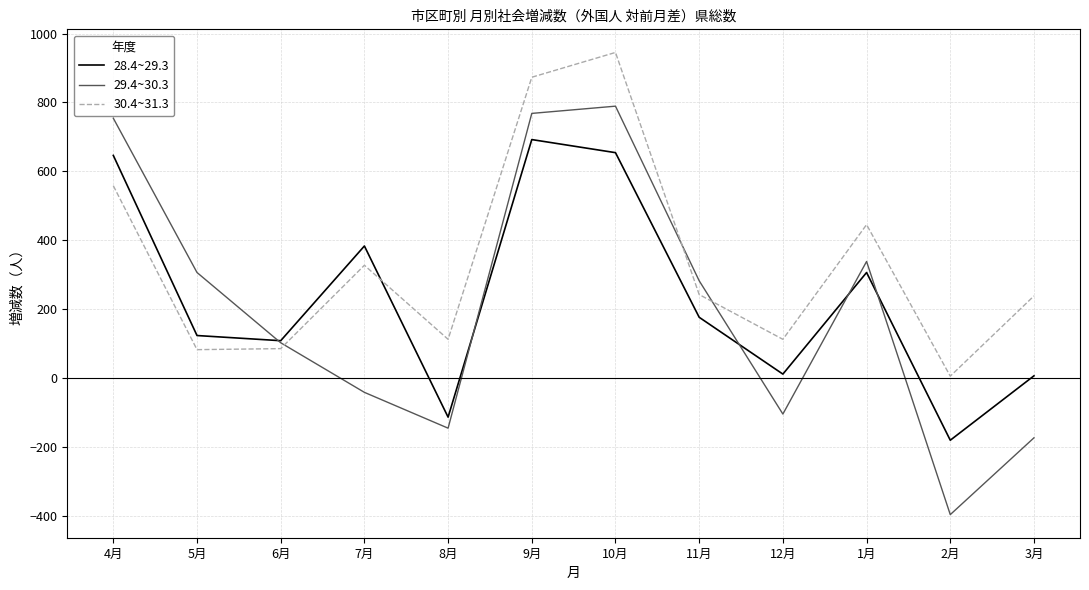

List the series in order of their peak value, lowest first.

28.4~29.3, 29.4~30.3, 30.4~31.3